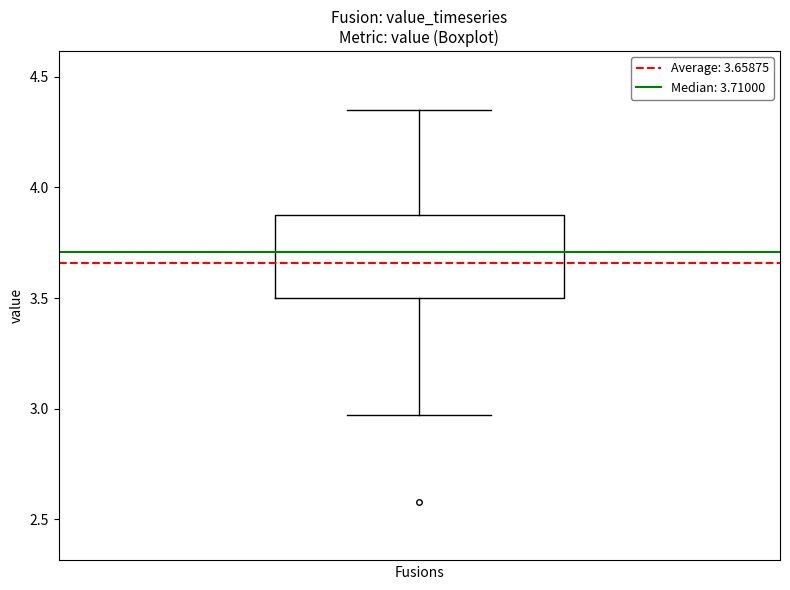

Read this box plot against the y-axis: the position of the median line, the range covered by the box, and the ends of both whiskers. The values are not printed on the chart, so give them approximately, as read against the axis.

median 3.70, box 3.50 to 3.90, whiskers 2.95 to 4.35